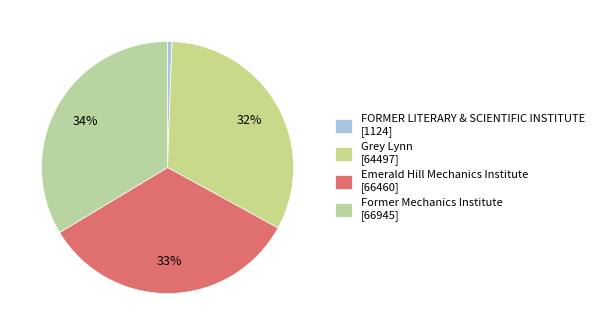

True or false: Emerald Hill Mechanics Institute accounts for 33% of the total.

True